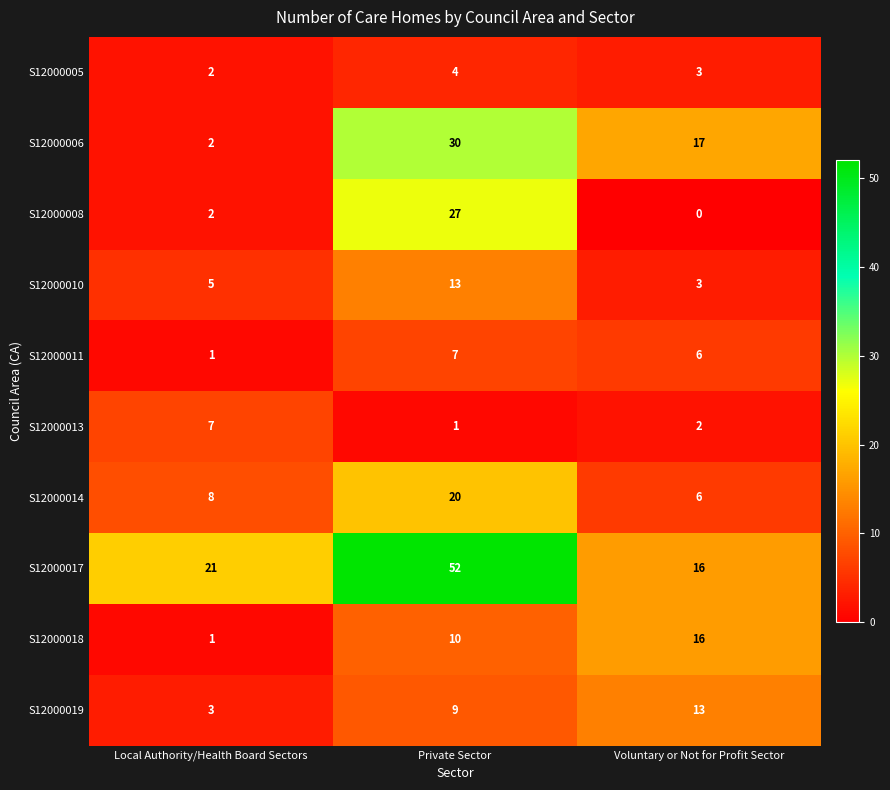

Count the number of categories in the chart.

3